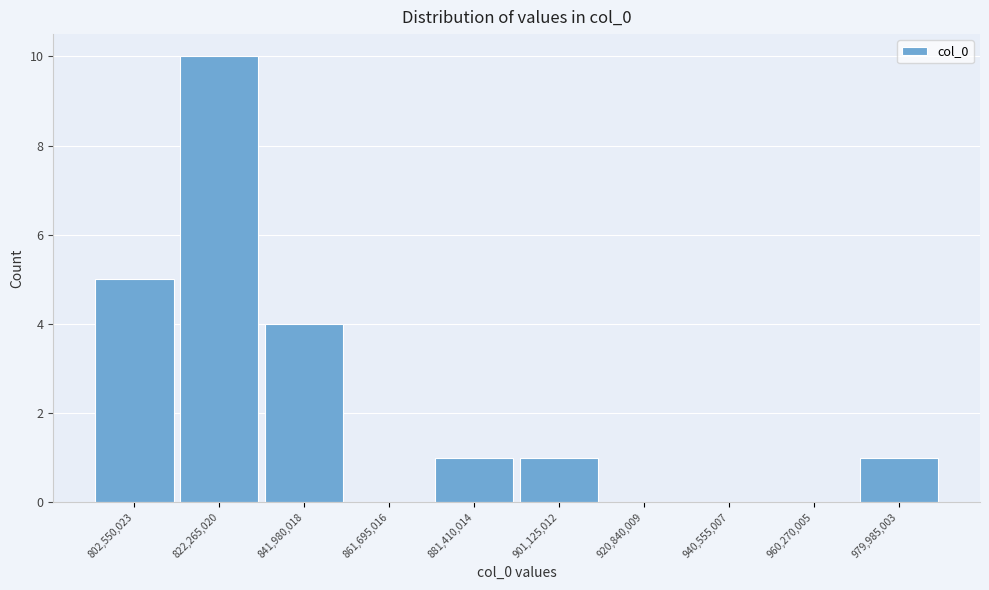

Reading left to right, what are all the values shown in this chart?

802,550,023=5	822,265,020=10	841,980,018=4	861,695,016=0	881,410,014=1	901,125,012=1	920,840,009=0	940,555,007=0	960,270,005=0	979,985,003=1